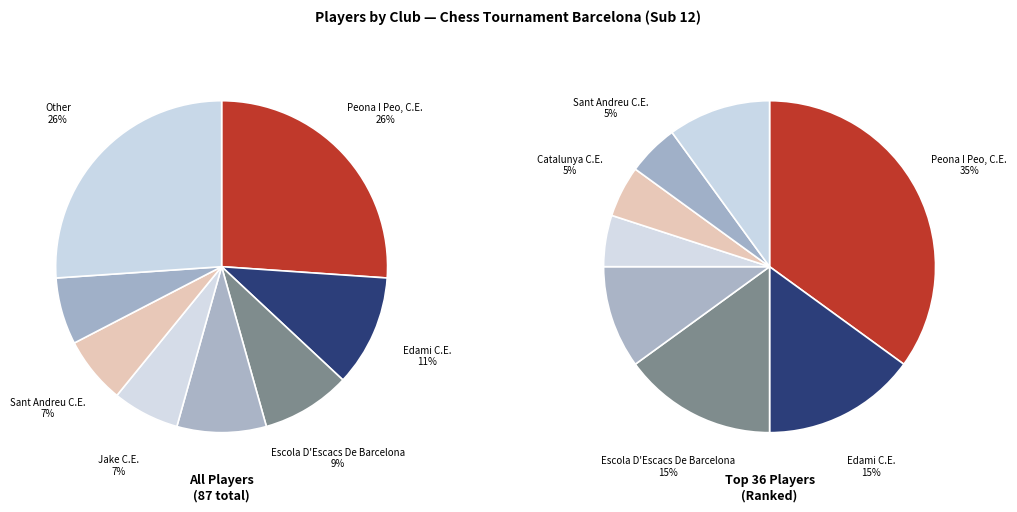

To the nearest percent, what portion does Escola D Escacs De Barcelona represent?

9%